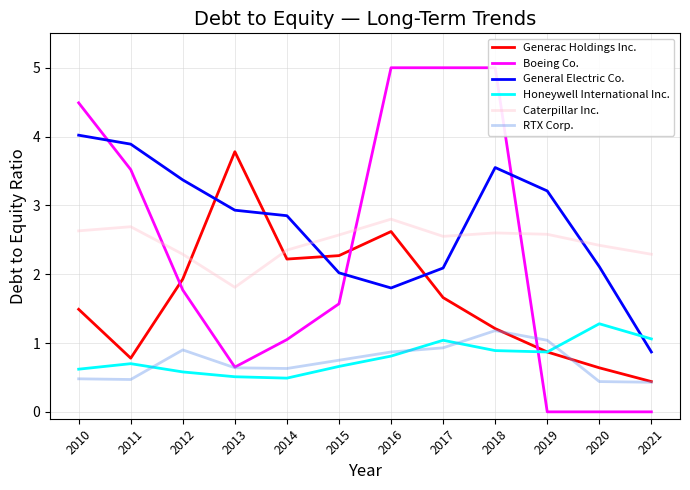

At which category is the sum across all series the highest?

2018